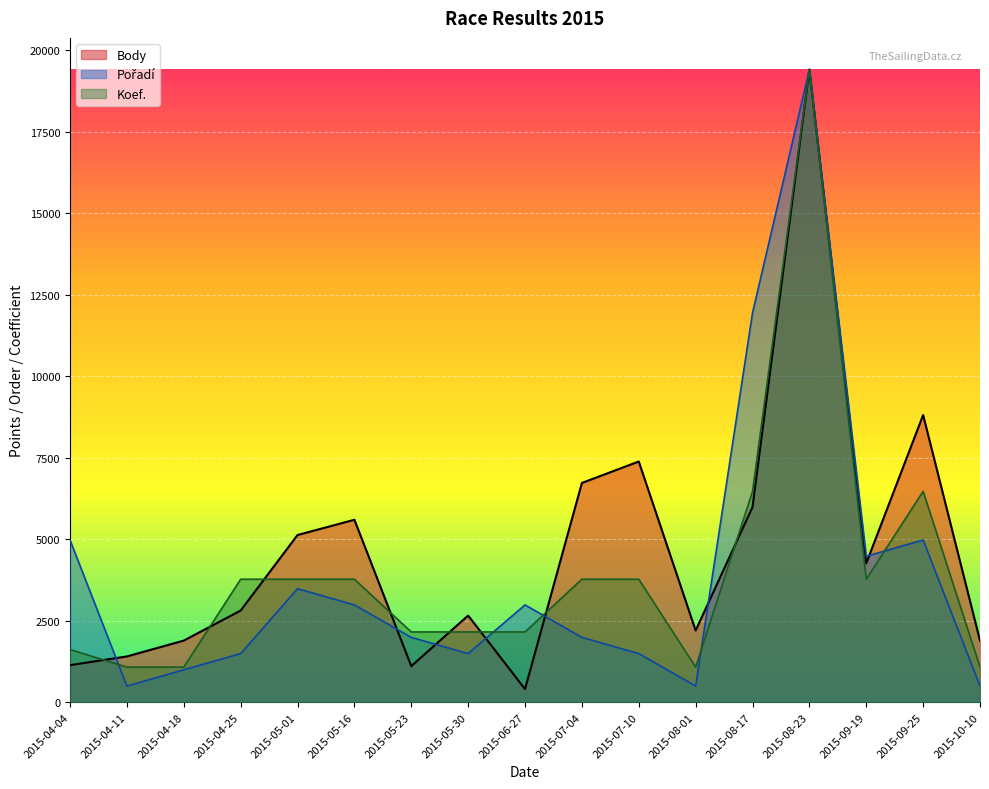

What is the difference between the maximum and minimum values in the Body series?

19011.0